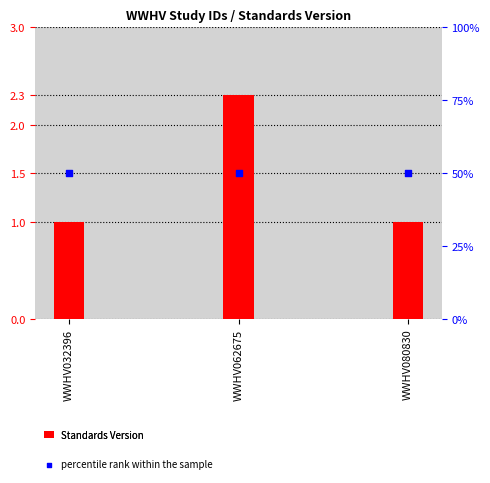

At which category is the sum across all series the highest?

WWHV062675